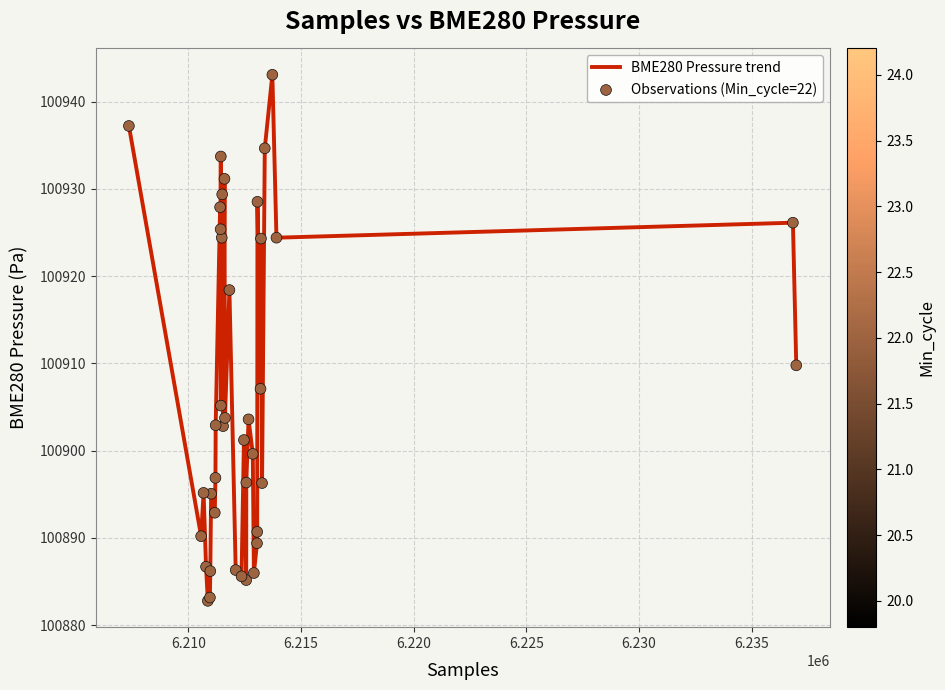

What is the minimum value shown in the chart?

100882.8